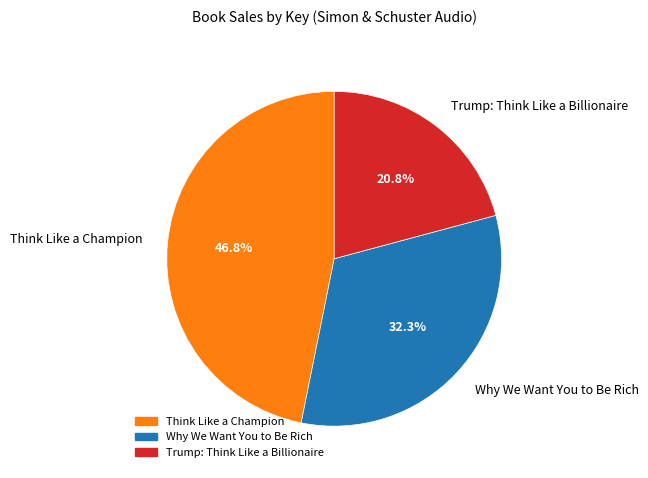

To the nearest percent, what percentage of the pie is Think Like a Champion?

47%